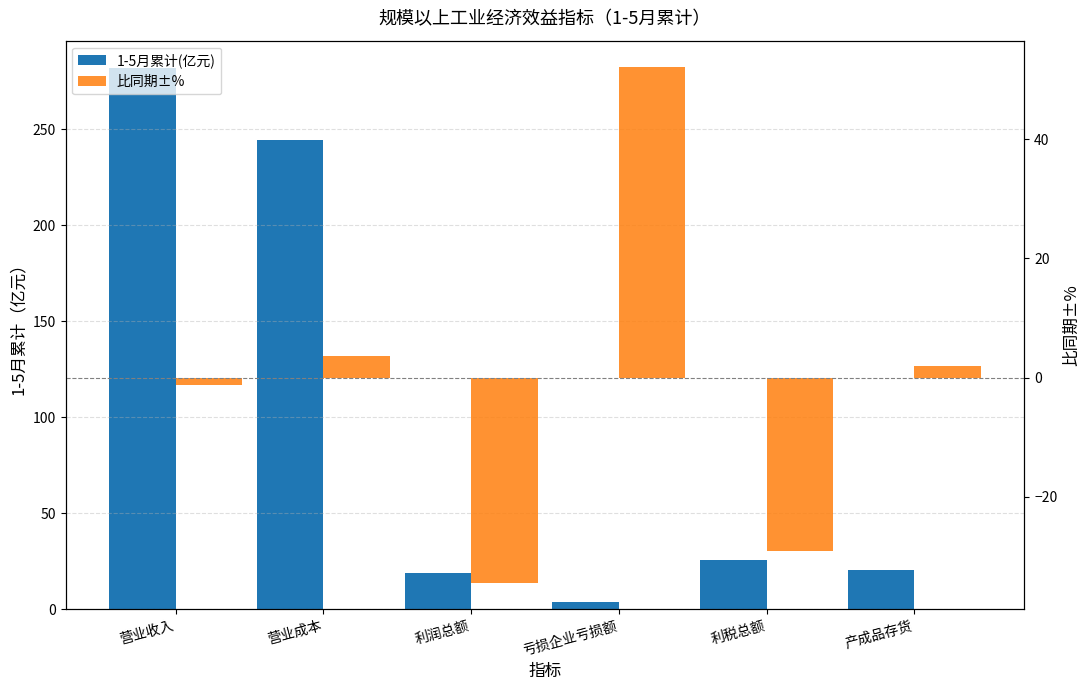

What is the label of the 6th bar from the left?

产成品存货